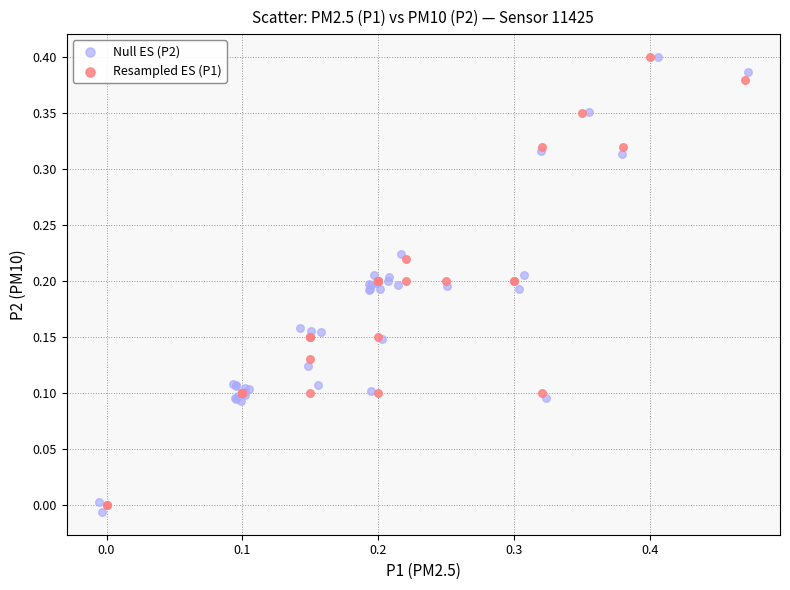

Which series contains the lowest Y value?

Null ES (P2)